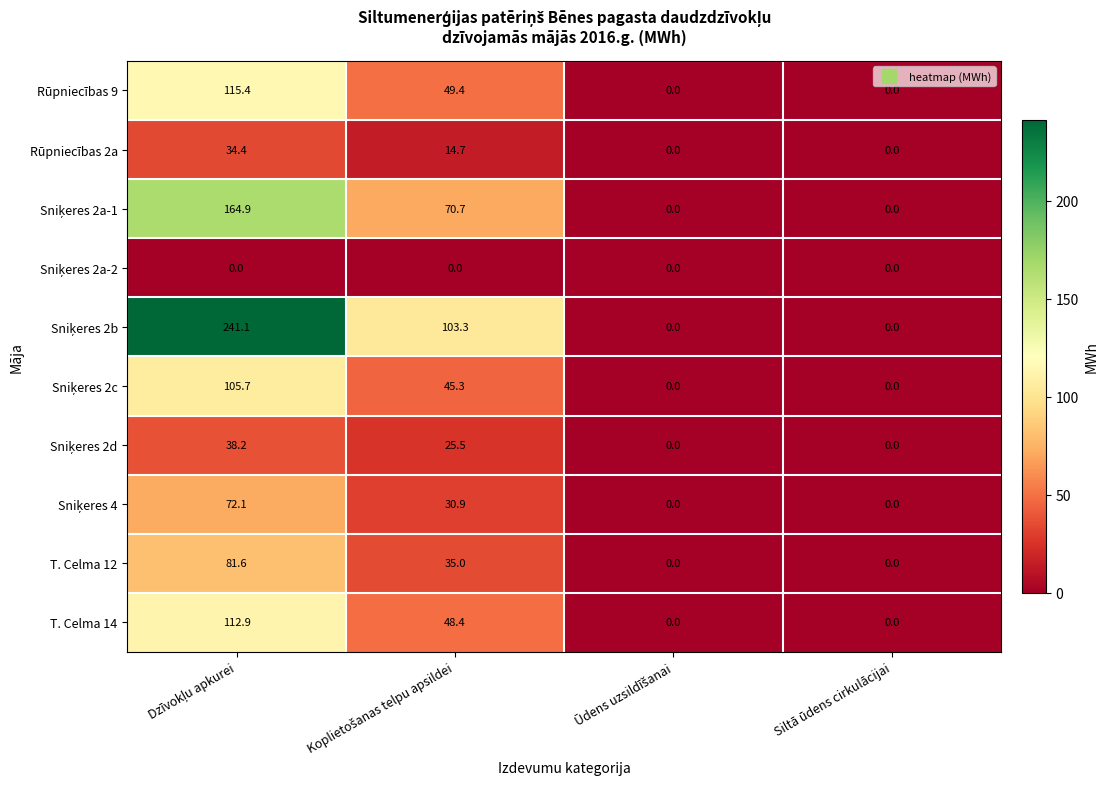

What is the sum of all Rūpniecības 2a values?

49.1